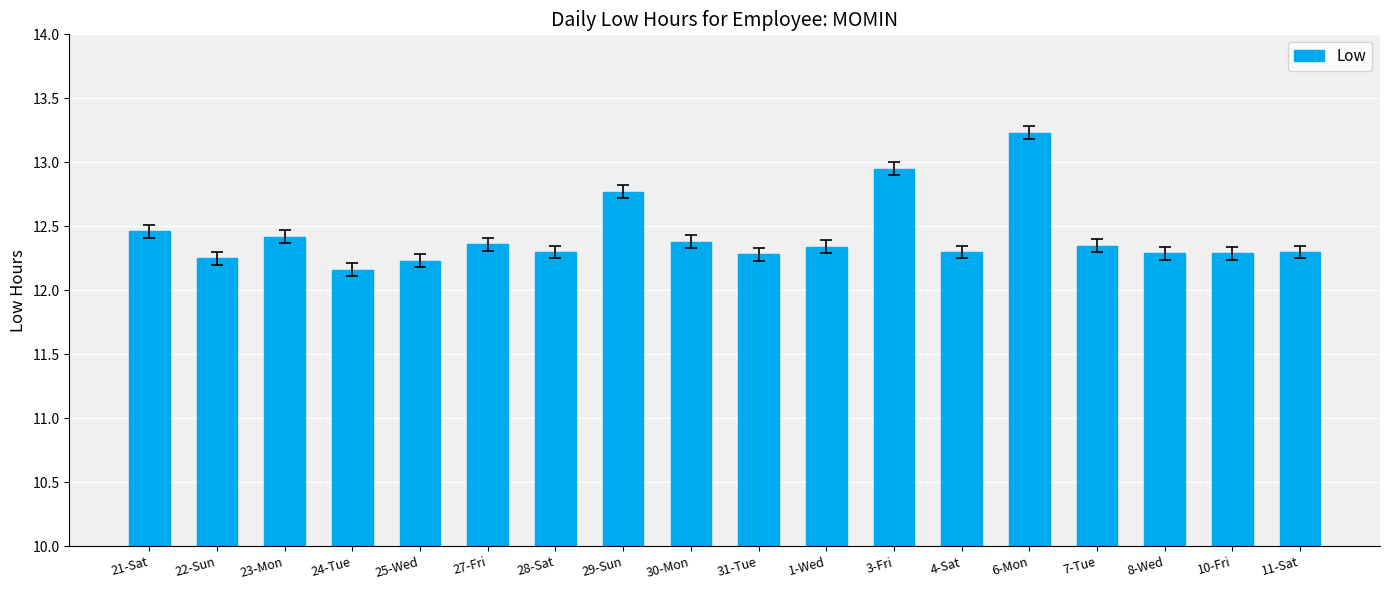

Which has a higher value, 31-Tue or 1-Wed?

1-Wed